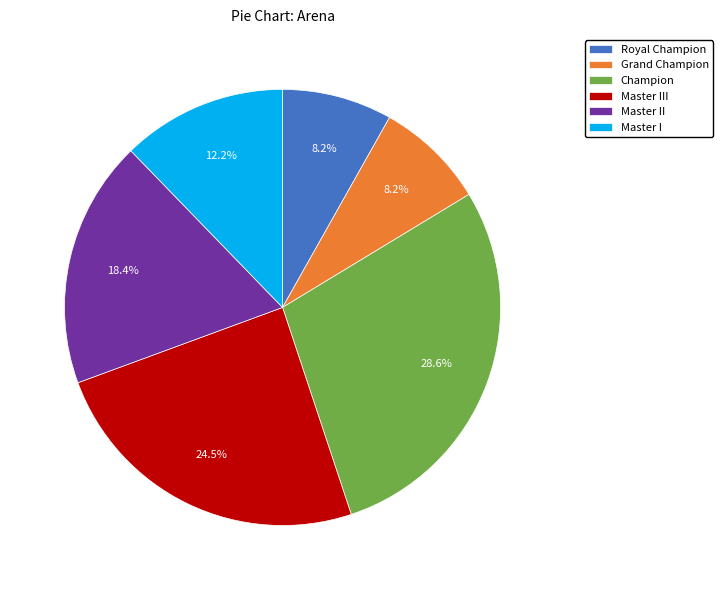

What is the largest slice in the pie chart?

Champion